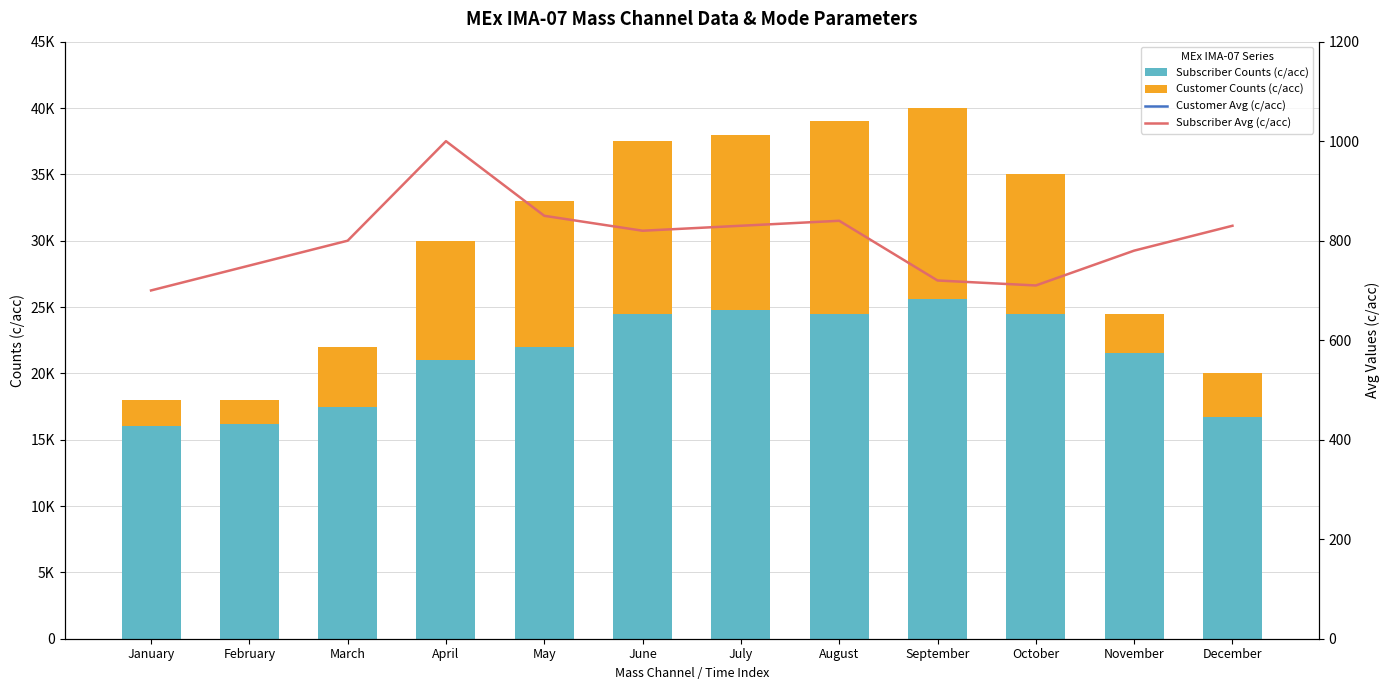

What is the average value of the Customer Avg (c/acc) series?

26767